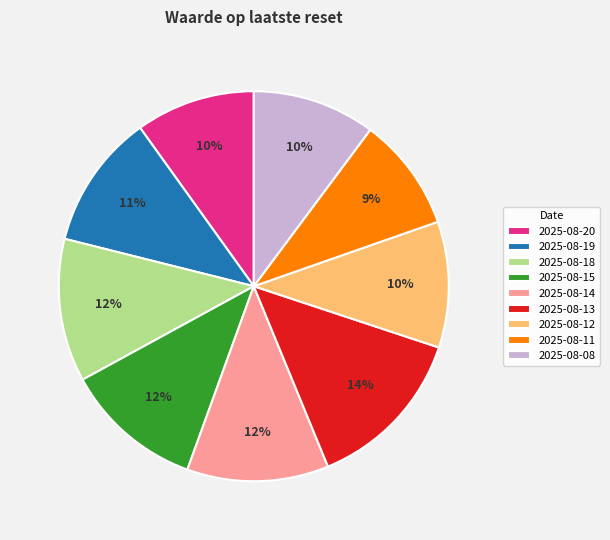

Combined, do 2025-08-18 and 2025-08-14 account for over 50%?

No